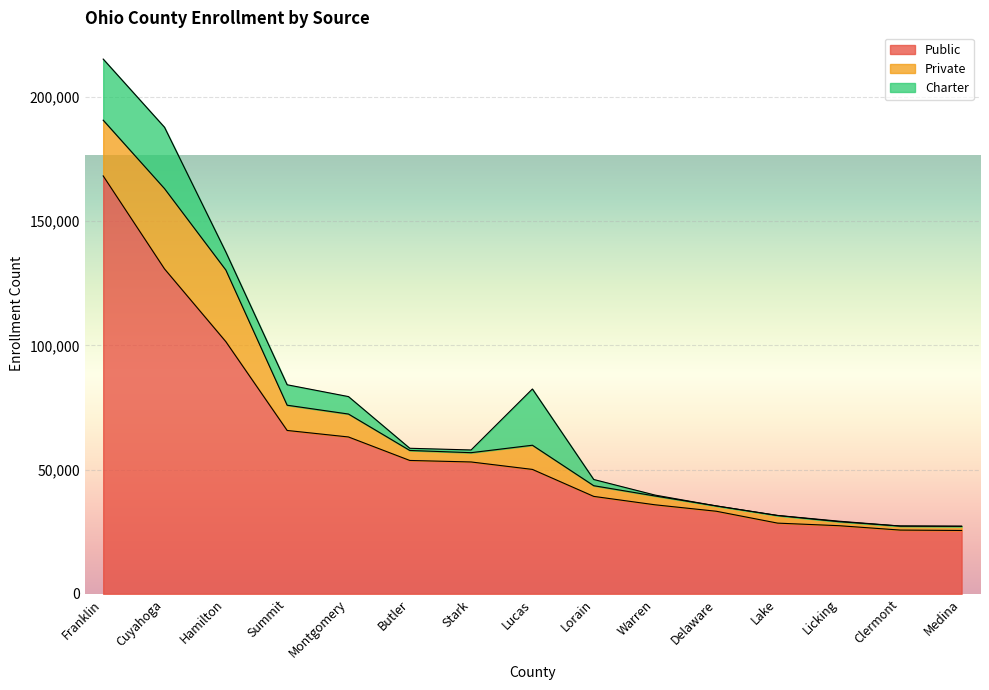

Is the value of Public at Lake greater than the value of Private at Montgomery?

Yes